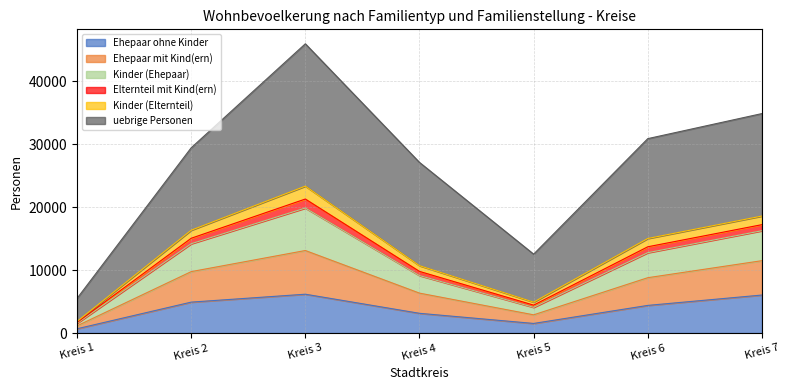

At which category is the sum across all series the highest?

Kreis 3